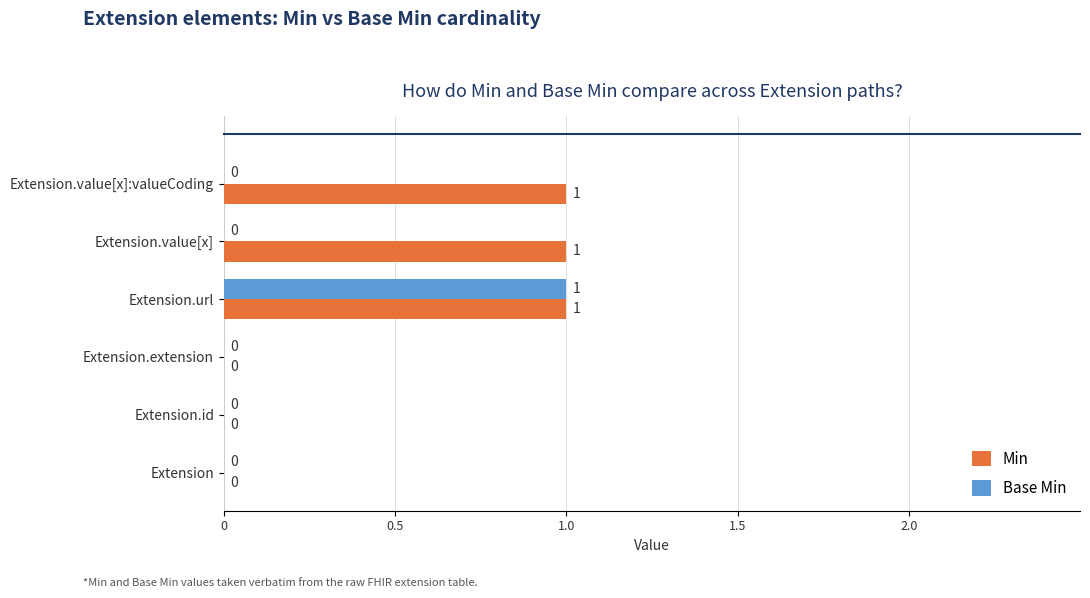

The Min series shows 0 at Extension. True or false?

True